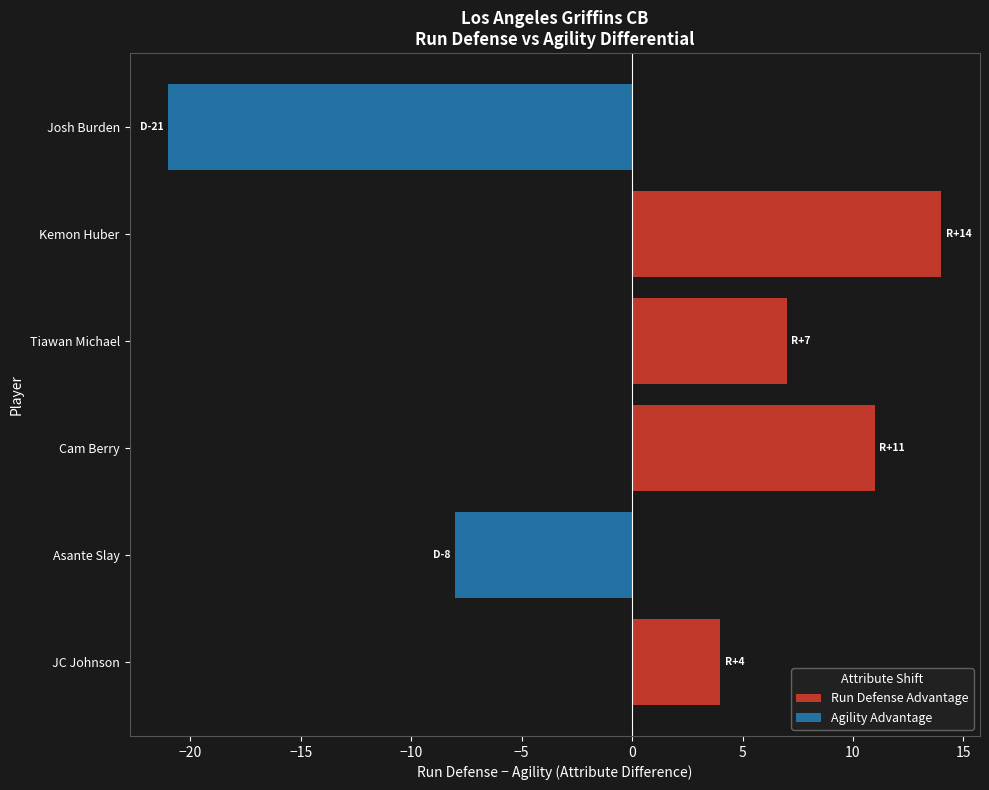

Reading left to right, extract all data points from this chart.

Run Defense Advantage: 4	0	11	7	14	0
Agility Advantage: 0	-8	0	0	0	-21